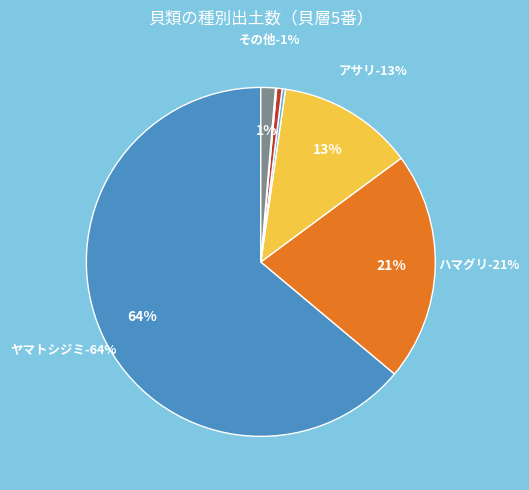

Does any single category account for the majority?

Yes